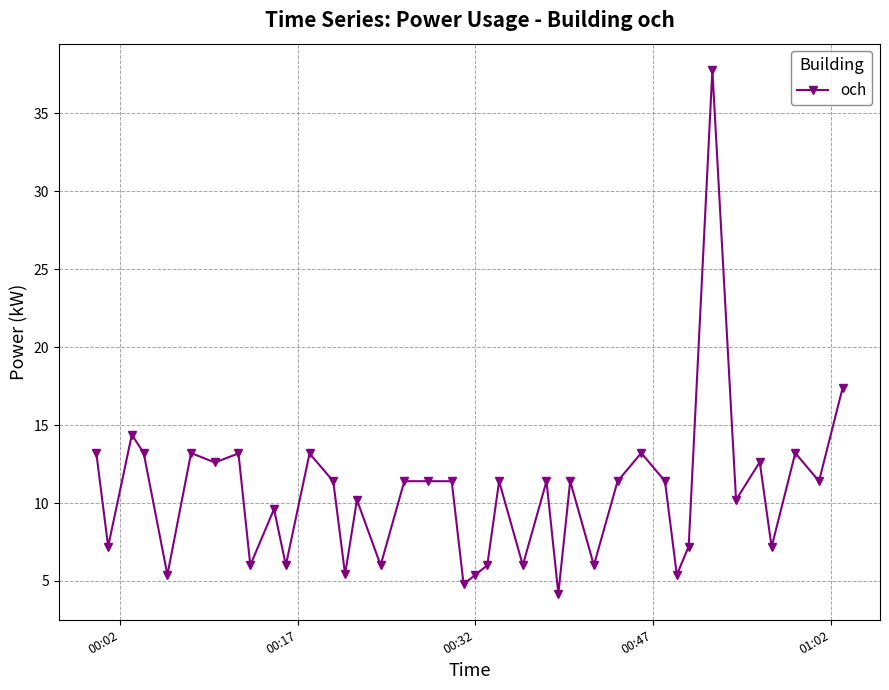

What is the smallest value displayed?

4.2